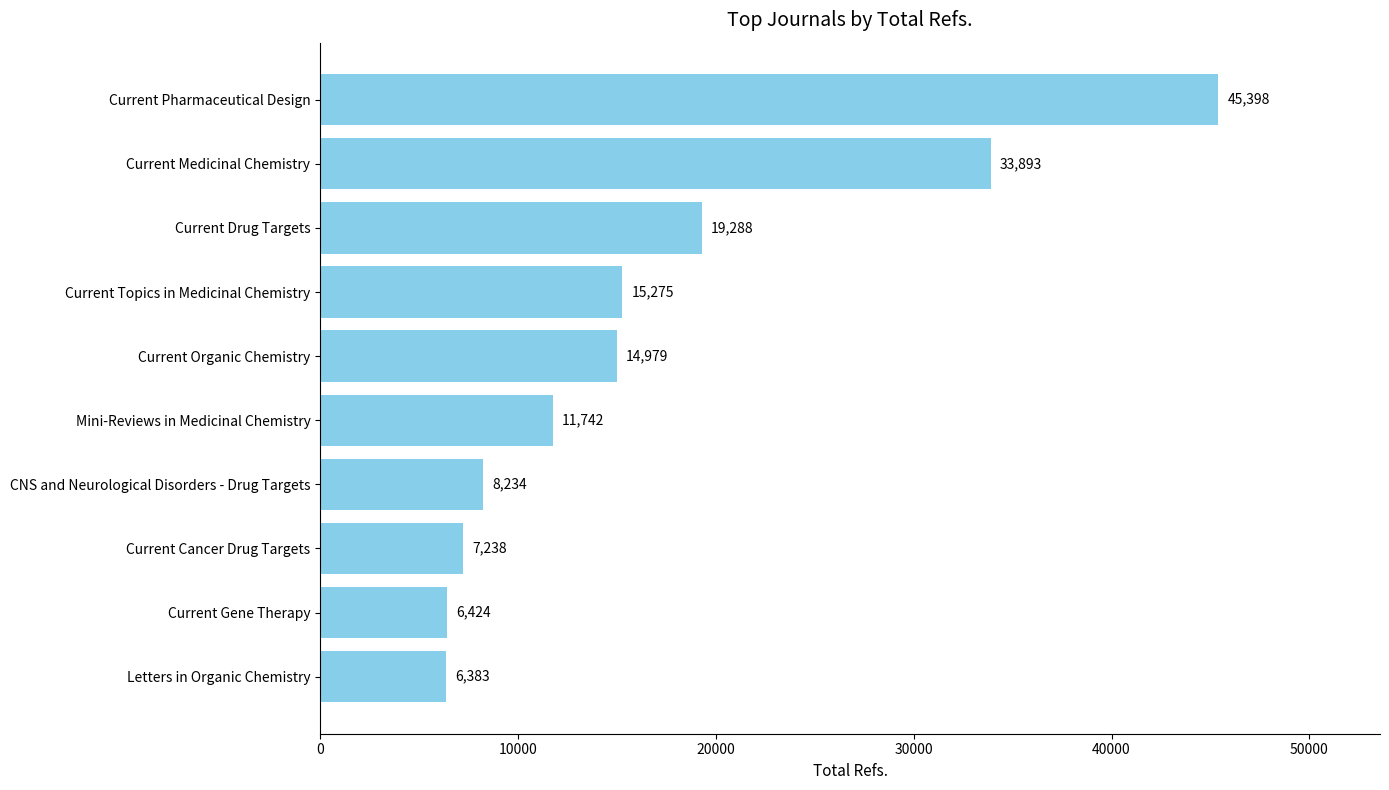

Rank the categories by value from highest to lowest.

Current Pharmaceutical Design, Current Medicinal Chemistry, Current Drug Targets, Current Topics in Medicinal Chemistry, Current Organic Chemistry, Mini-Reviews in Medicinal Chemistry, CNS and Neurological Disorders - Drug Targets, Current Cancer Drug Targets, Current Gene Therapy, Letters in Organic Chemistry